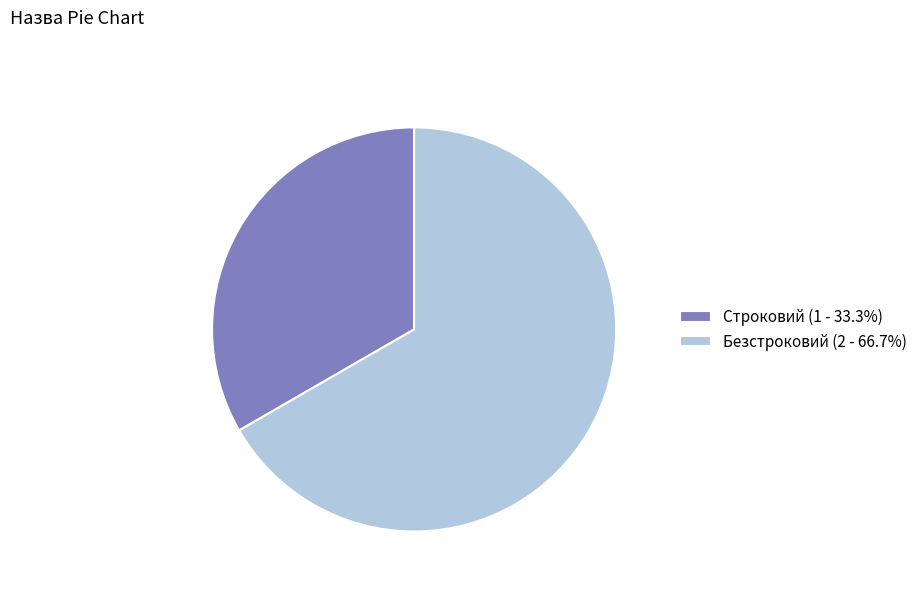

Is there a majority slice in this chart?

Yes